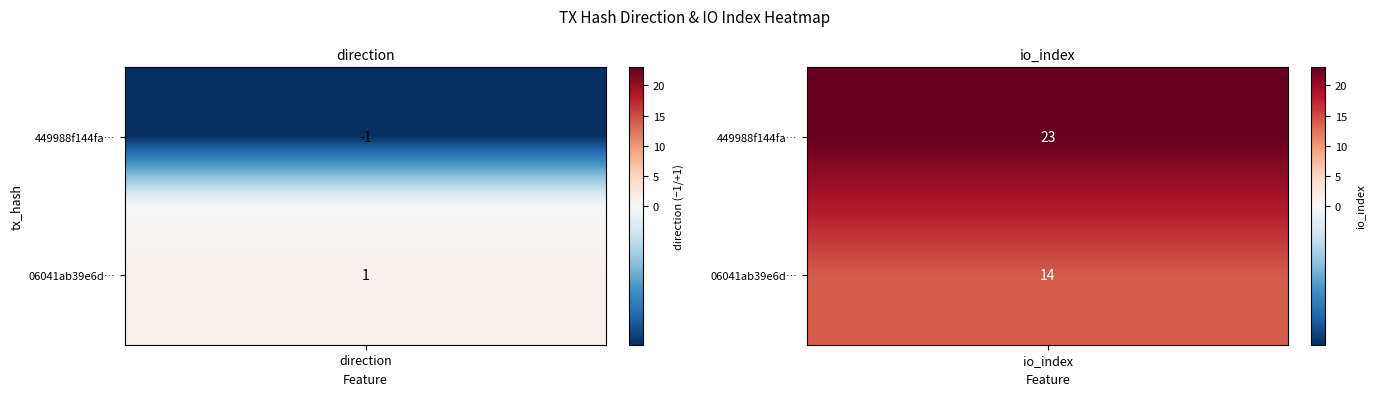

Reading left to right, what are all the values shown in this chart?

449988f144fa9aa1add79d394fdf1f0cb6bf1c8: 0=-1	1=23
06041ab39e6dcd3d0d6698642617f9ec8d01366: 0=1	1=14